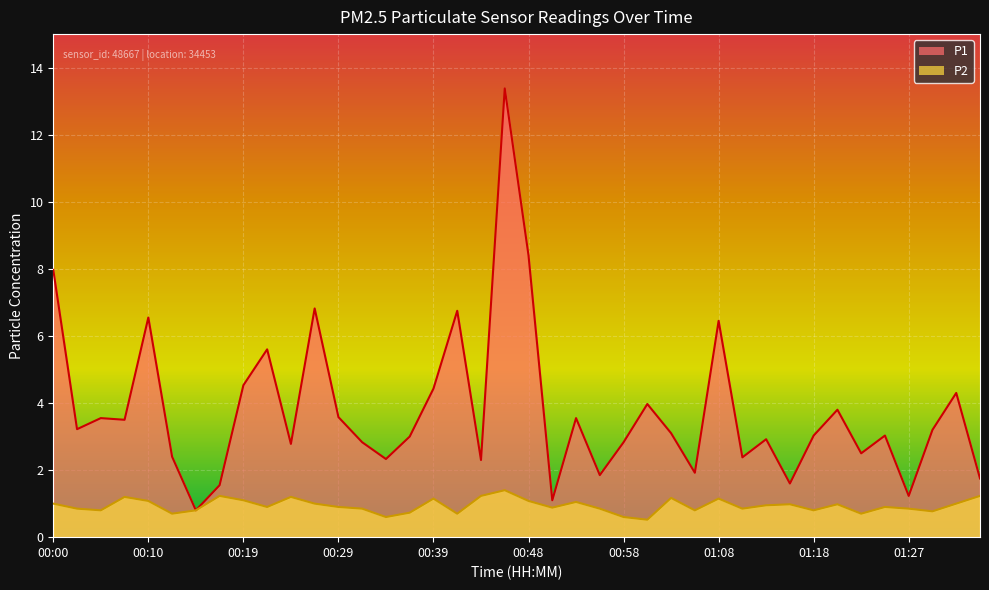

What is the value of the P2 point at the 39th from the left?

1.0